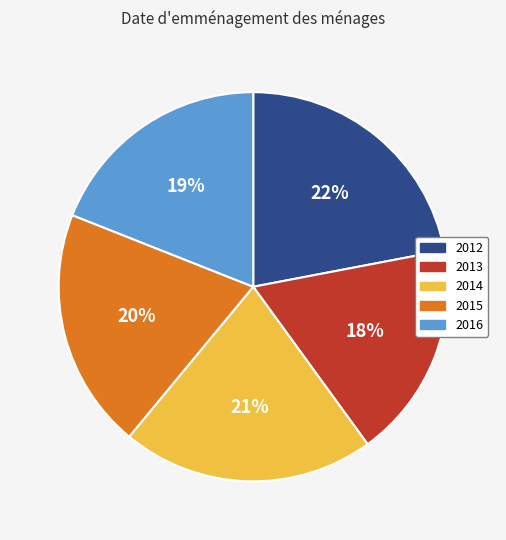

What percentage is the 2015 slice, to the nearest percent?

20%